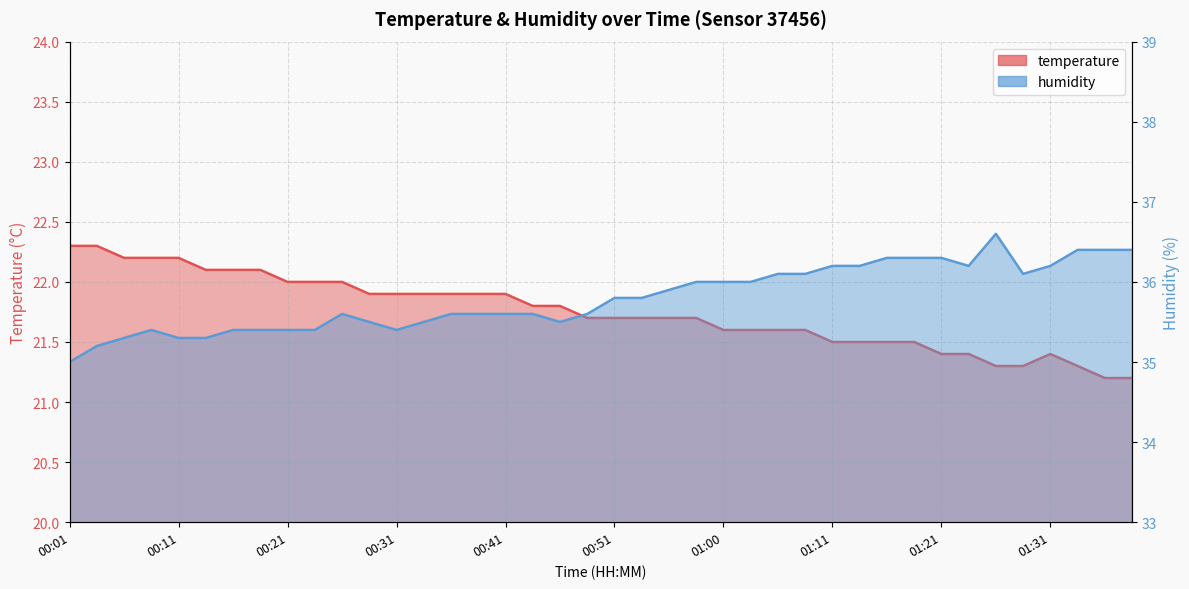

Reading right to left, extract all data points from this chart.

temperature: 01:38=21.2	01:36=21.2	01:33=21.3	01:31=21.4	01:28=21.3	01:26=21.3	01:23=21.4	01:21=21.4	01:18=21.5	01:16=21.5	01:13=21.5	01:11=21.5	01:08=21.6	01:05=21.6	01:03=21.6	01:00=21.6	00:58=21.7	00:56=21.7	00:53=21.7	00:51=21.7	00:48=21.7	00:46=21.8	00:43=21.8	00:41=21.9	00:38=21.9	00:36=21.9	00:33=21.9	00:31=21.9	00:28=21.9	00:26=22.0	00:23=22.0	00:21=22.0	00:19=22.1	00:16=22.1	00:14=22.1	00:11=22.2	00:09=22.2	00:06=22.2	00:04=22.3	00:01=22.3
humidity: 01:38=36.4	01:36=36.4	01:33=36.4	01:31=36.2	01:28=36.1	01:26=36.6	01:23=36.2	01:21=36.3	01:18=36.3	01:16=36.3	01:13=36.2	01:11=36.2	01:08=36.1	01:05=36.1	01:03=36.0	01:00=36.0	00:58=36.0	00:56=35.9	00:53=35.8	00:51=35.8	00:48=35.6	00:46=35.5	00:43=35.6	00:41=35.6	00:38=35.6	00:36=35.6	00:33=35.5	00:31=35.4	00:28=35.5	00:26=35.6	00:23=35.4	00:21=35.4	00:19=35.4	00:16=35.4	00:14=35.3	00:11=35.3	00:09=35.4	00:06=35.3	00:04=35.2	00:01=35.0